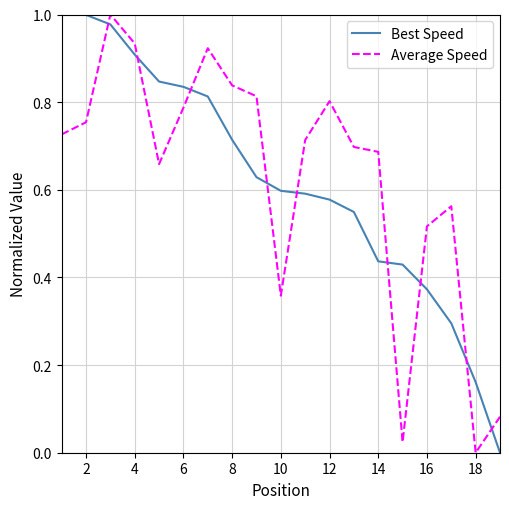

True or false: Best Speed and Average Speed intersect in this chart.

True